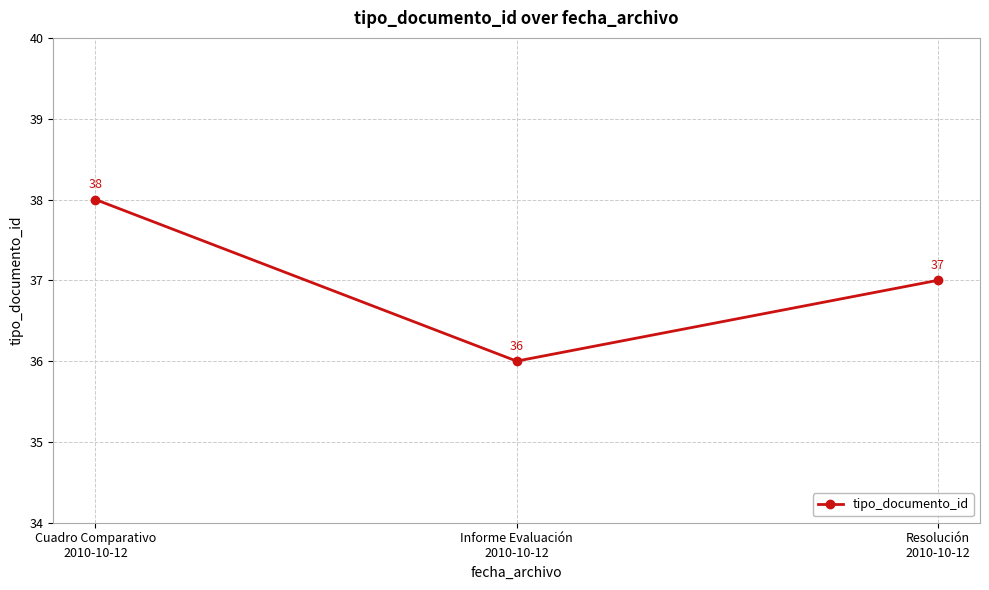

Reading left to right, extract all data points from this chart.

38	36	37